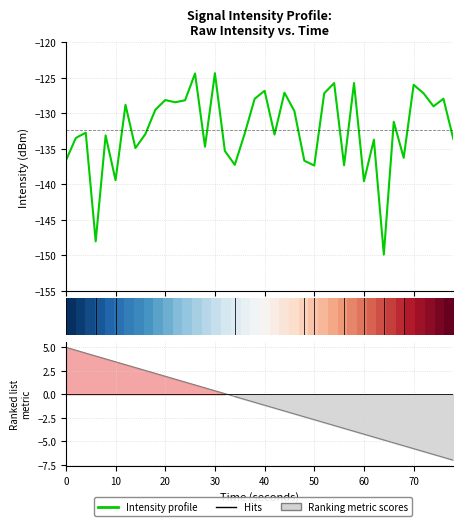

True or false: Metric line has more than 1 points higher than both neighbors.

False